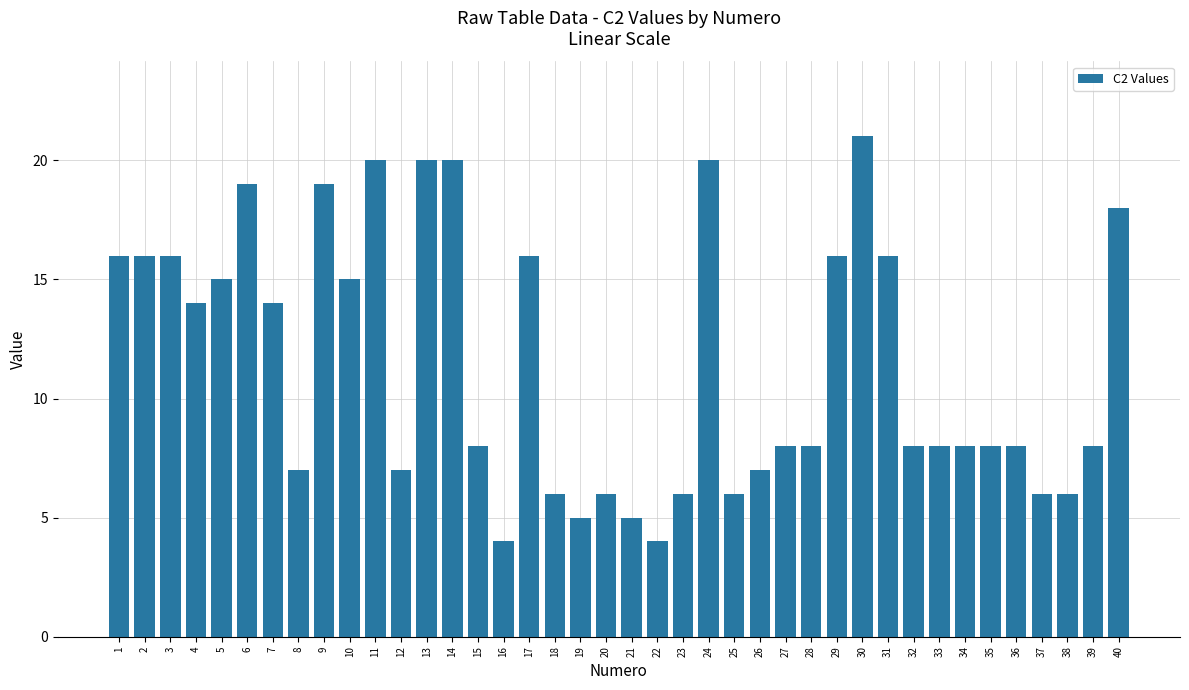

What is the ratio of the value at 35 to the value at 17?

0.5